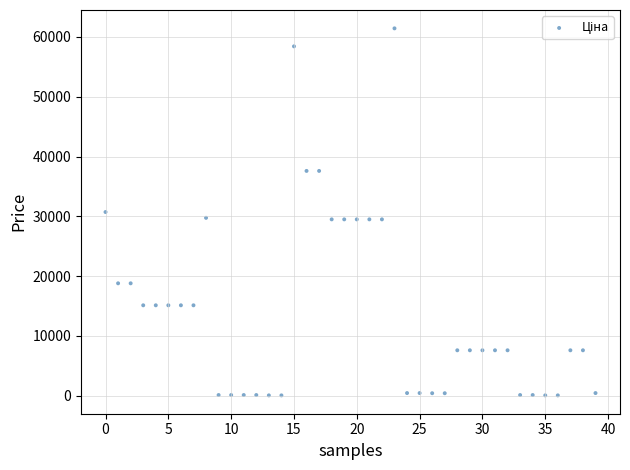

What is the range of Y values (max minus min)?

61377.2